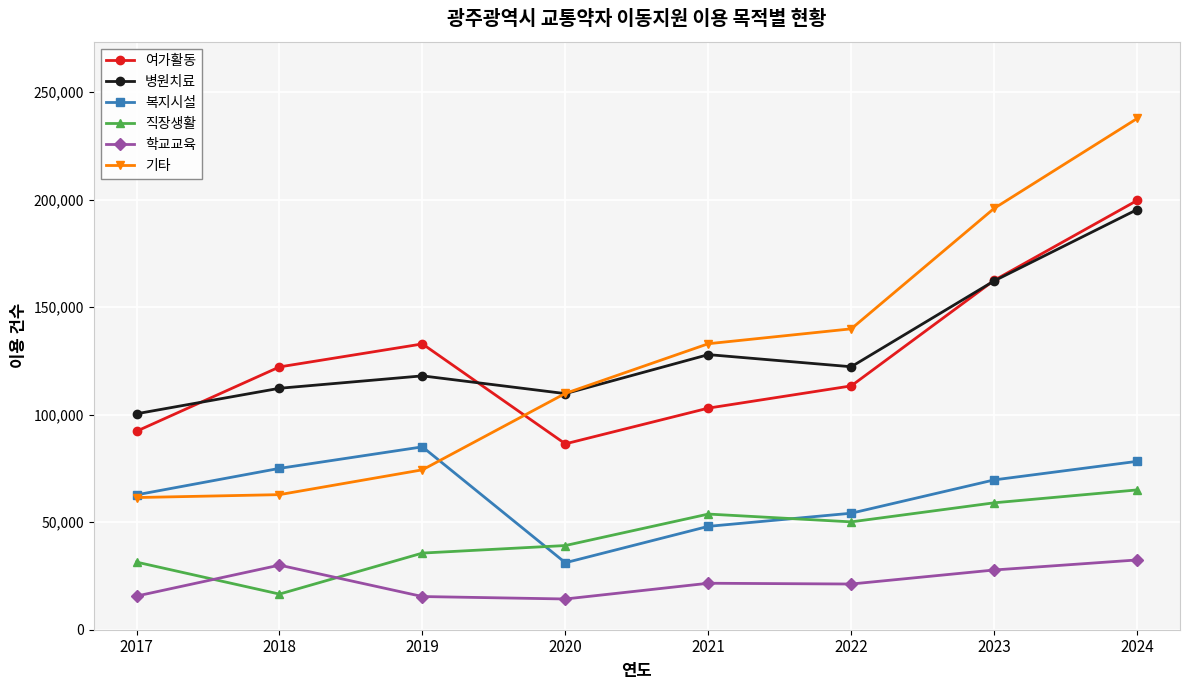

In 복지시설, how many points are lower than both neighbors (excluding endpoints)?

1